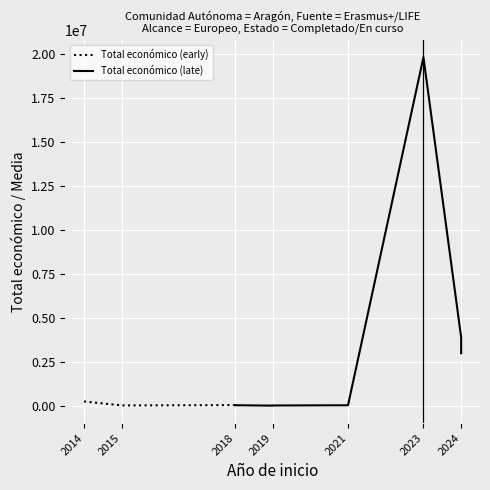

True or false: there are more than 1 points higher than both neighbors.

True